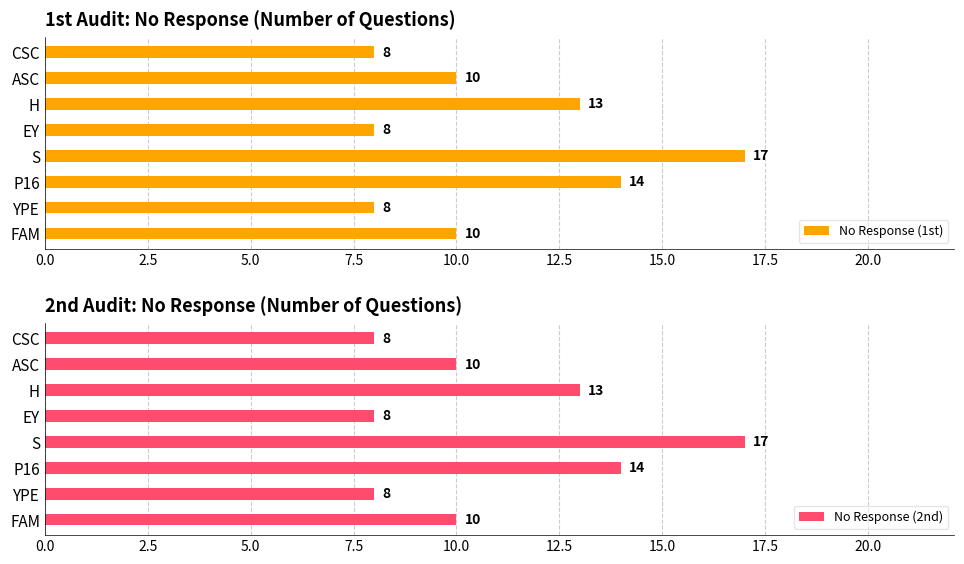

The value of No Response (2nd) at YPE is 2. True or false?

False